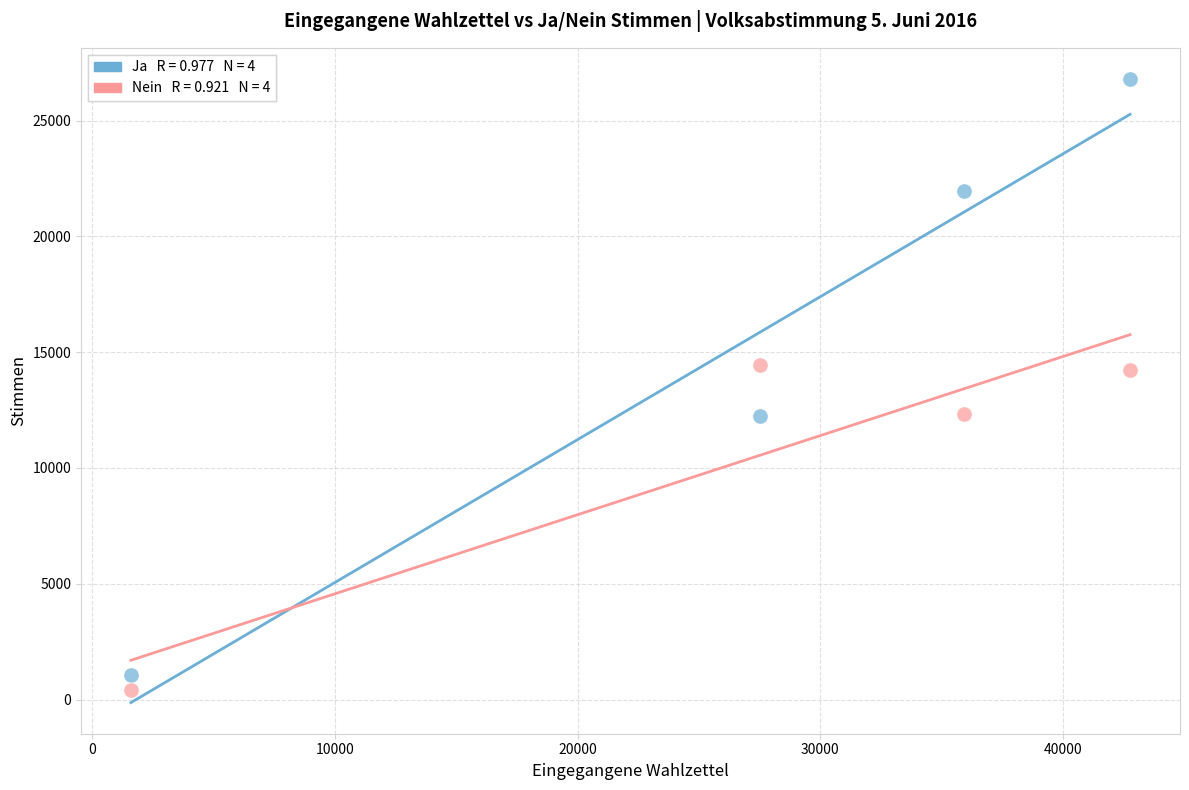

Across all data points, what is the average X value?

26955